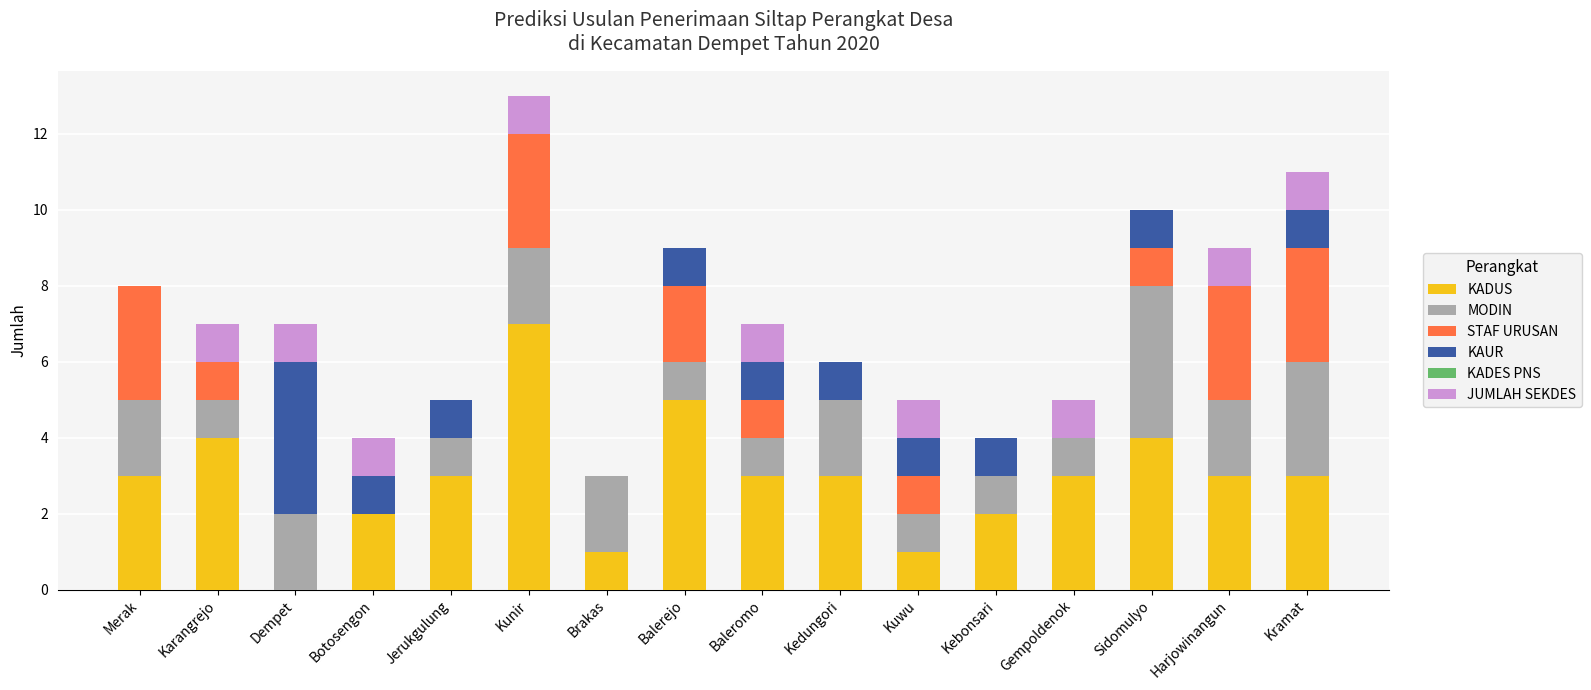

At which category is the sum across all series the highest?

Kunir